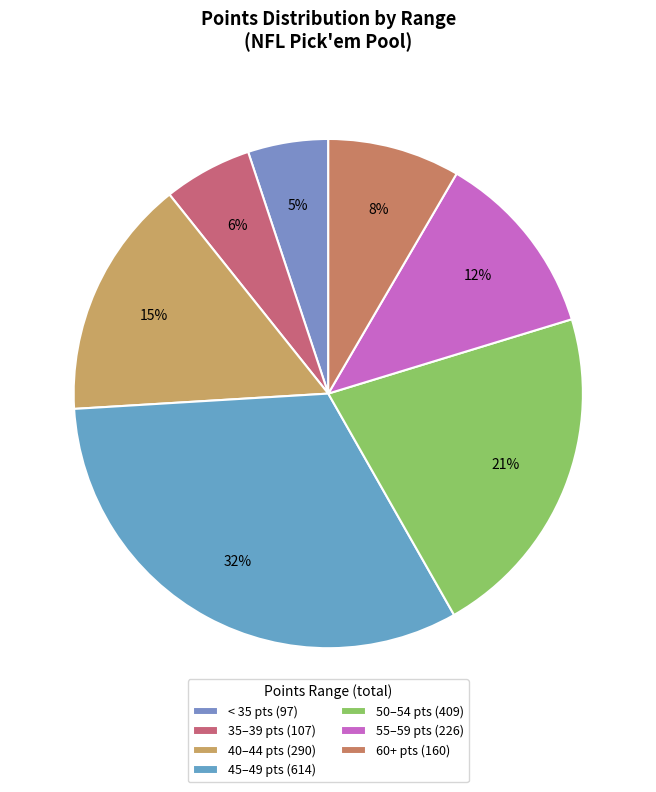

Count the number of slices in the pie.

7